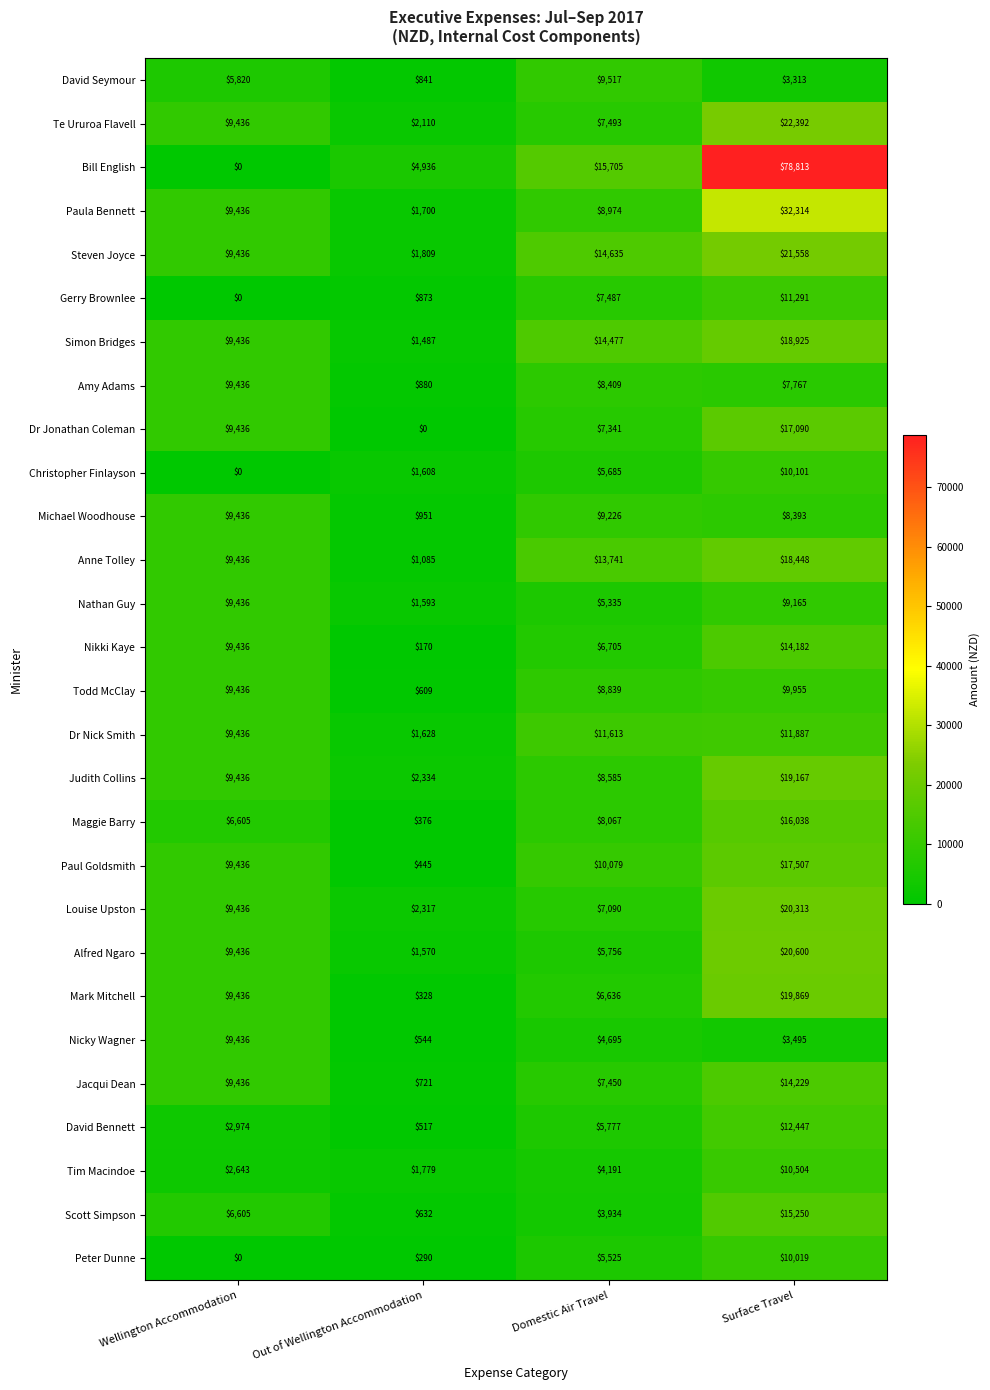

How many values in the Christopher Finlayson series are below 5685?

2